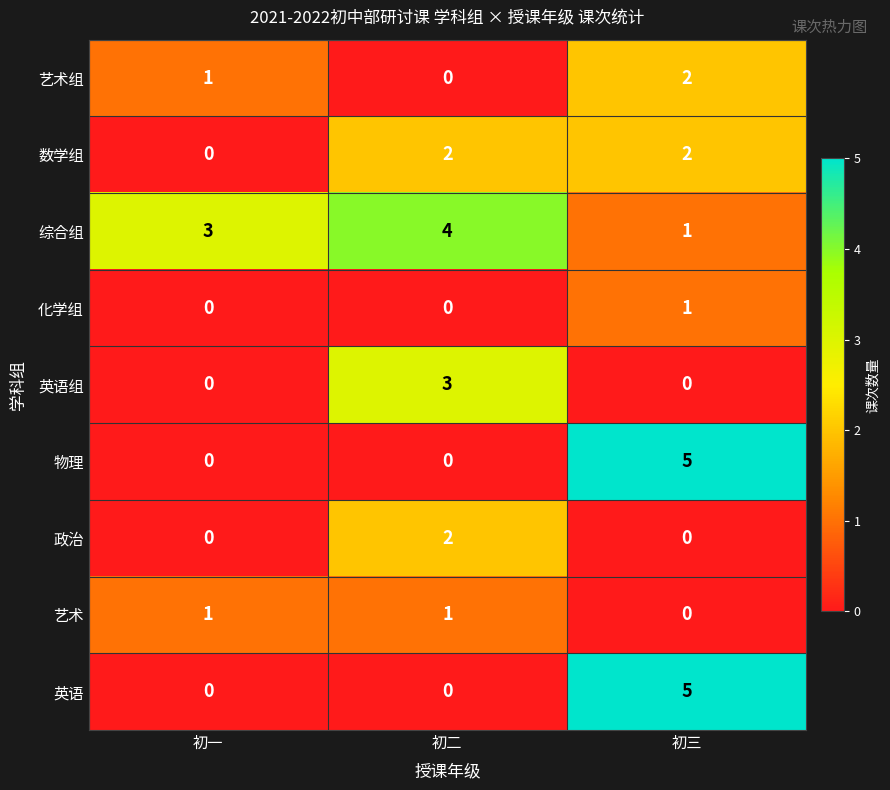

What is the spread (max minus min) of values at 初三?

5